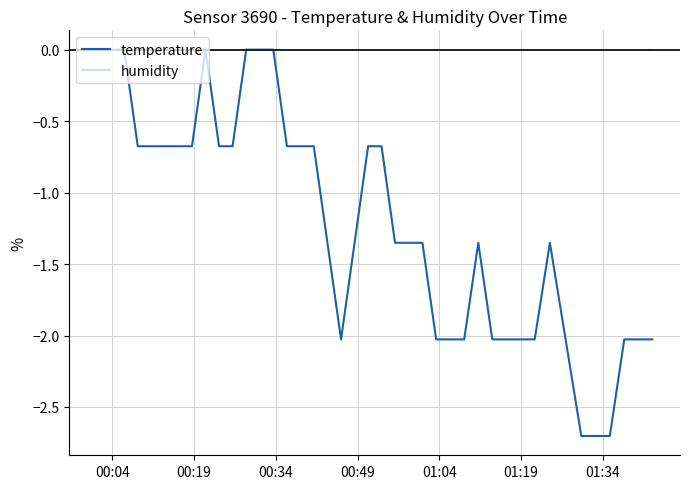

Which series has the largest range (max minus min)?

temperature